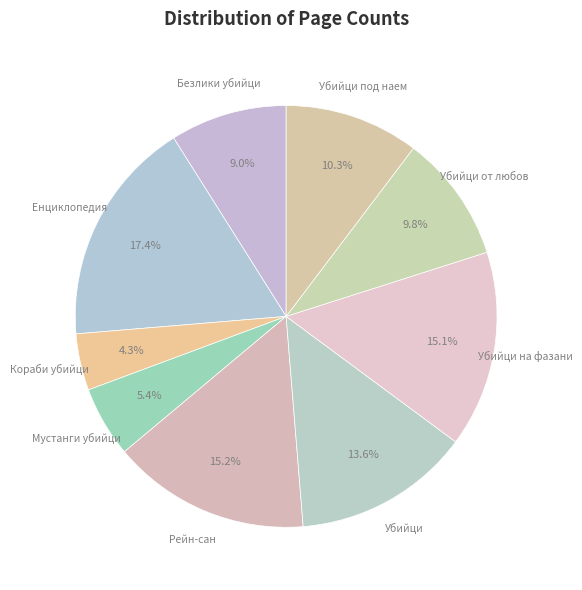

To the nearest percent, what is the average slice percentage?

11%